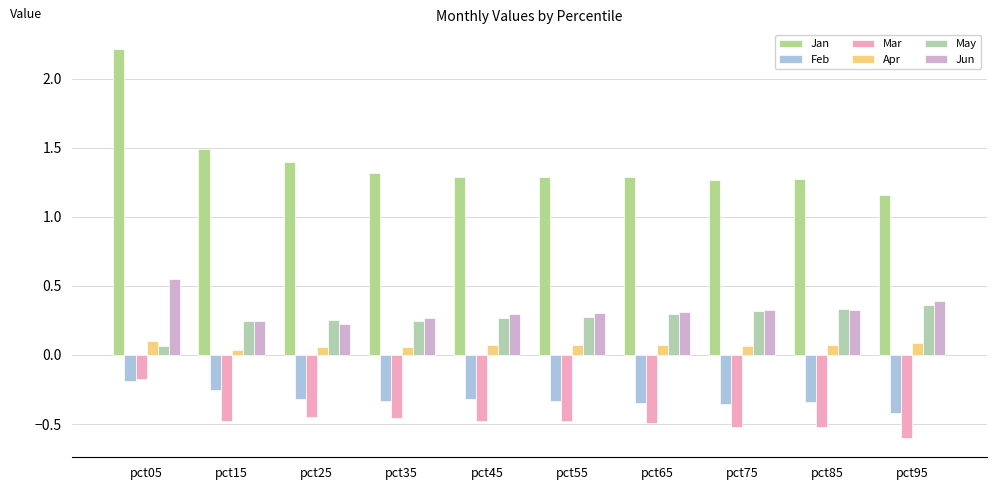

What is the difference between the highest and lowest values at pct75?

1.8